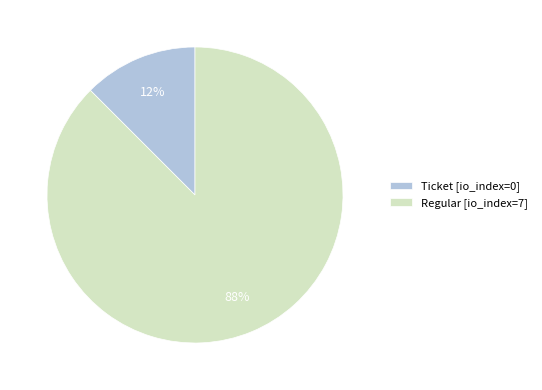

Between Regular [io_index=7] and Ticket [io_index=0], which is larger?

Regular [io_index=7]